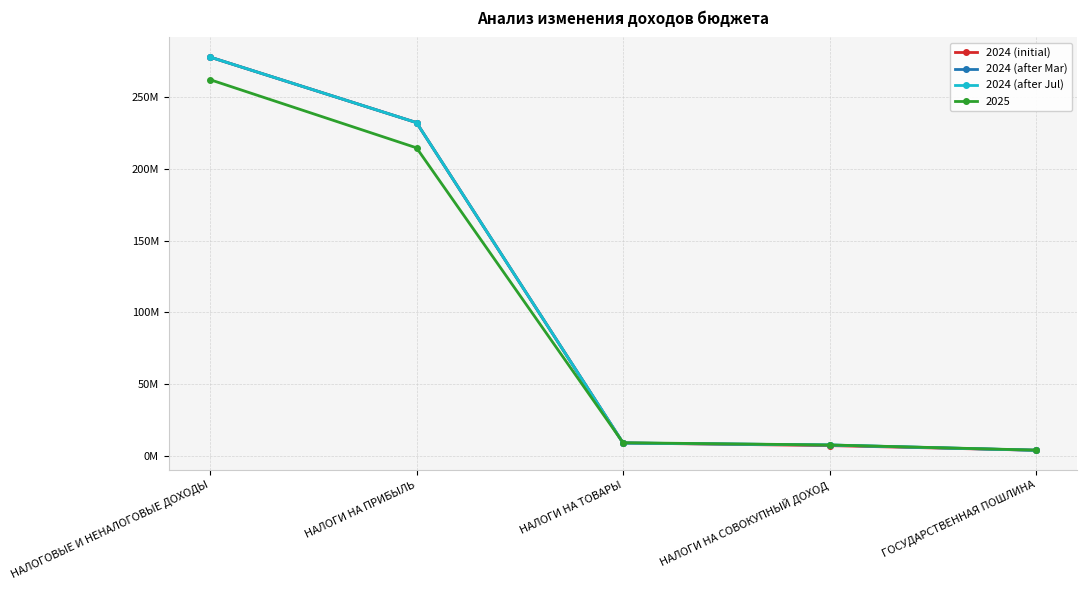

List the labels in order of 2024 (initial) value, smallest first.

ГОСУДАРСТВЕННАЯ ПОШЛИНА, НАЛОГИ НА СОВОКУПНЫЙ ДОХОД, НАЛОГИ НА ТОВАРЫ, НАЛОГИ НА ПРИБЫЛЬ, НАЛОГОВЫЕ И НЕНАЛОГОВЫЕ ДОХОДЫ